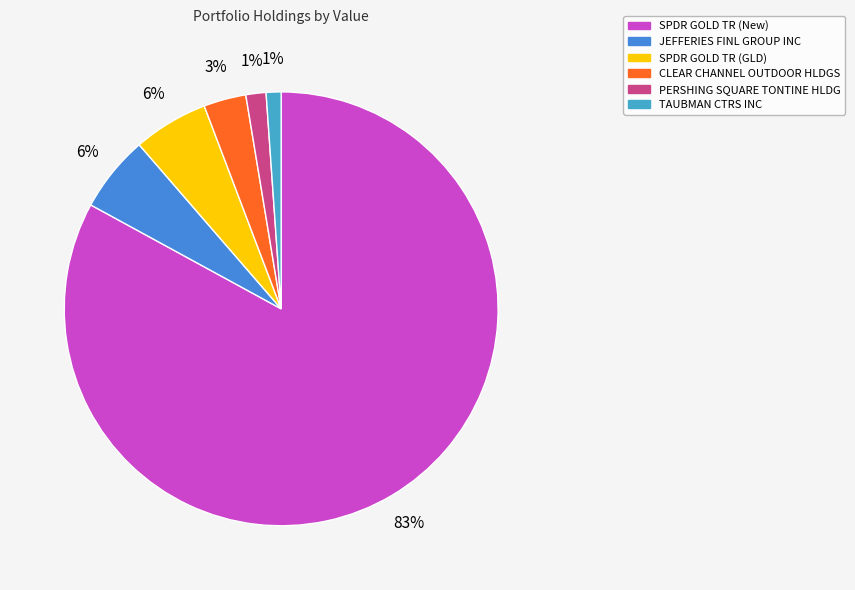

Count the number of slices in the pie.

6